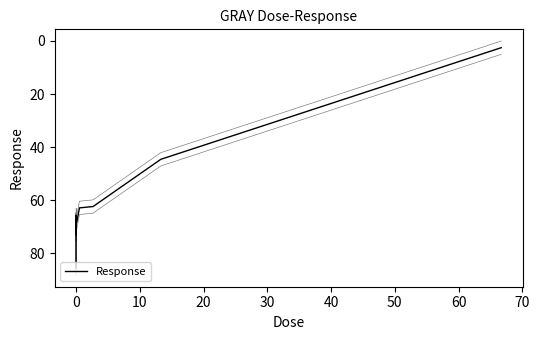

What is the average value?

59.1